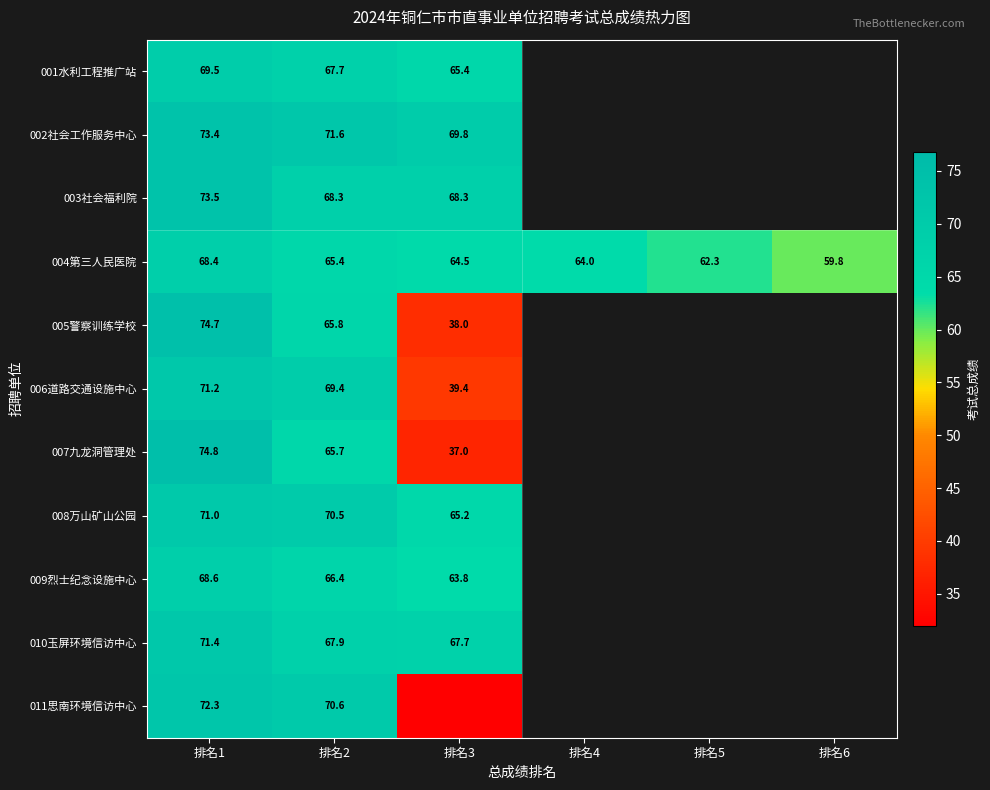

Is the value of 002社会工作服务中心 at 排名1 greater than the value of 007九龙洞管理处 at 排名2?

Yes